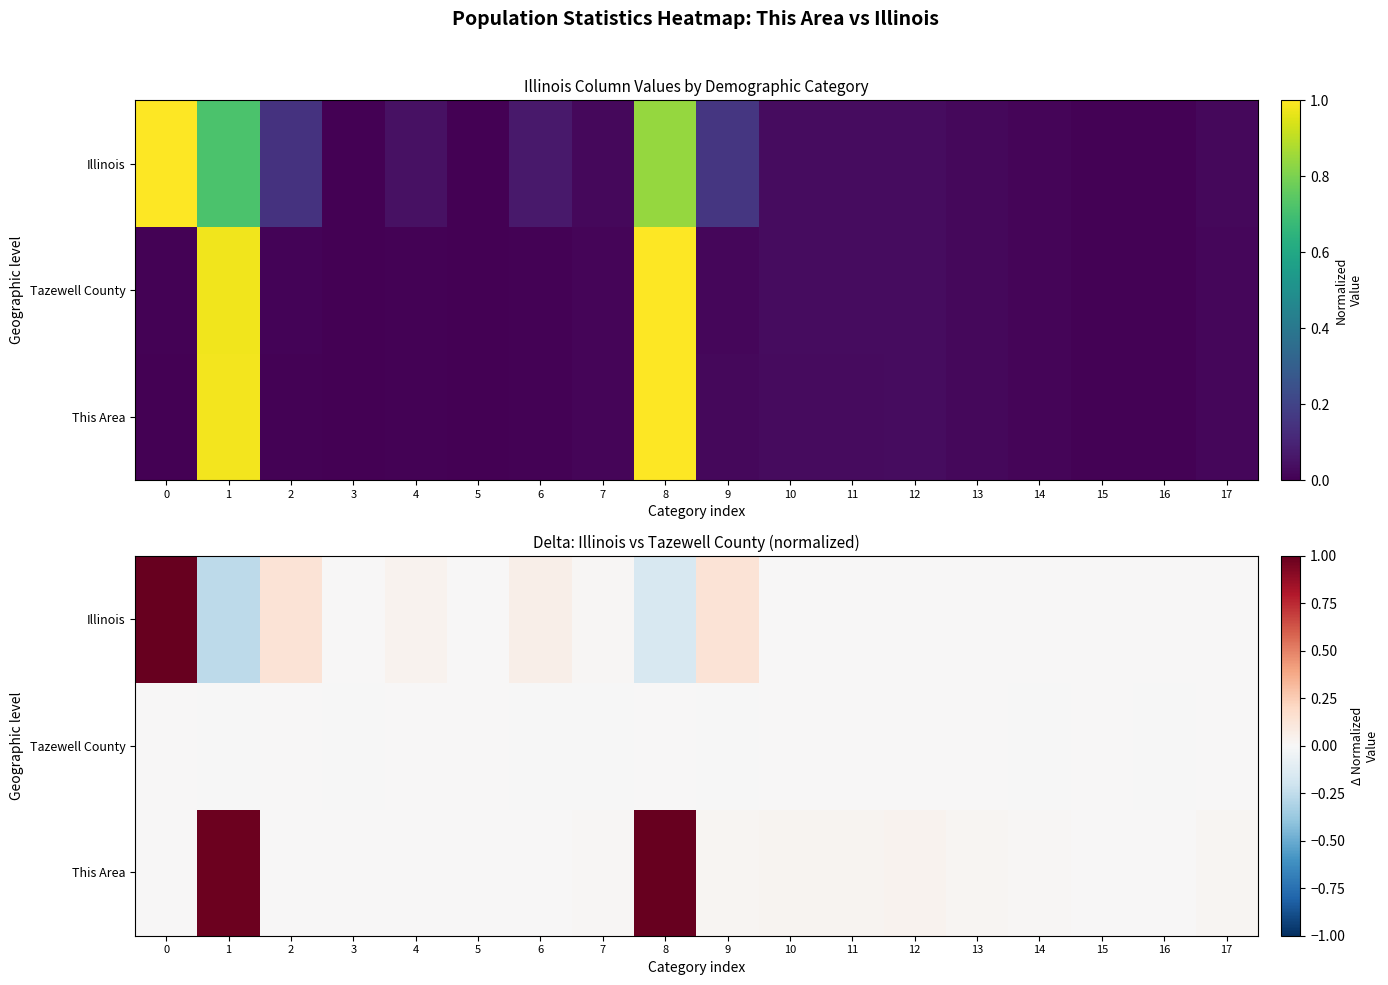

How many positive values does the Illinois series have?

16